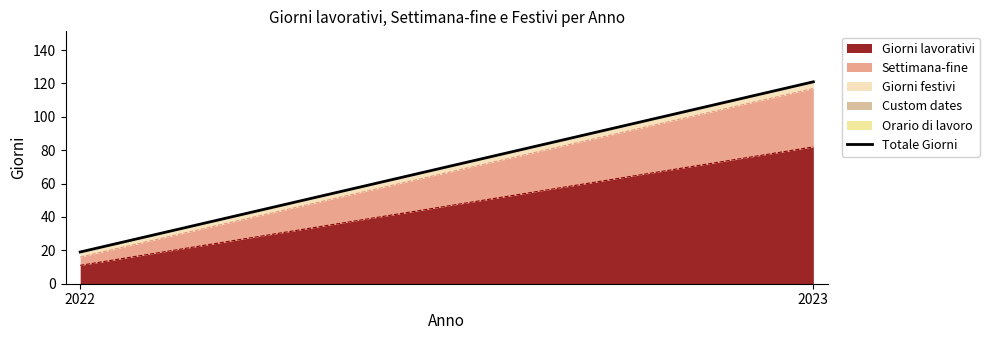

At which category does the chart reach its minimum across all series?

2022